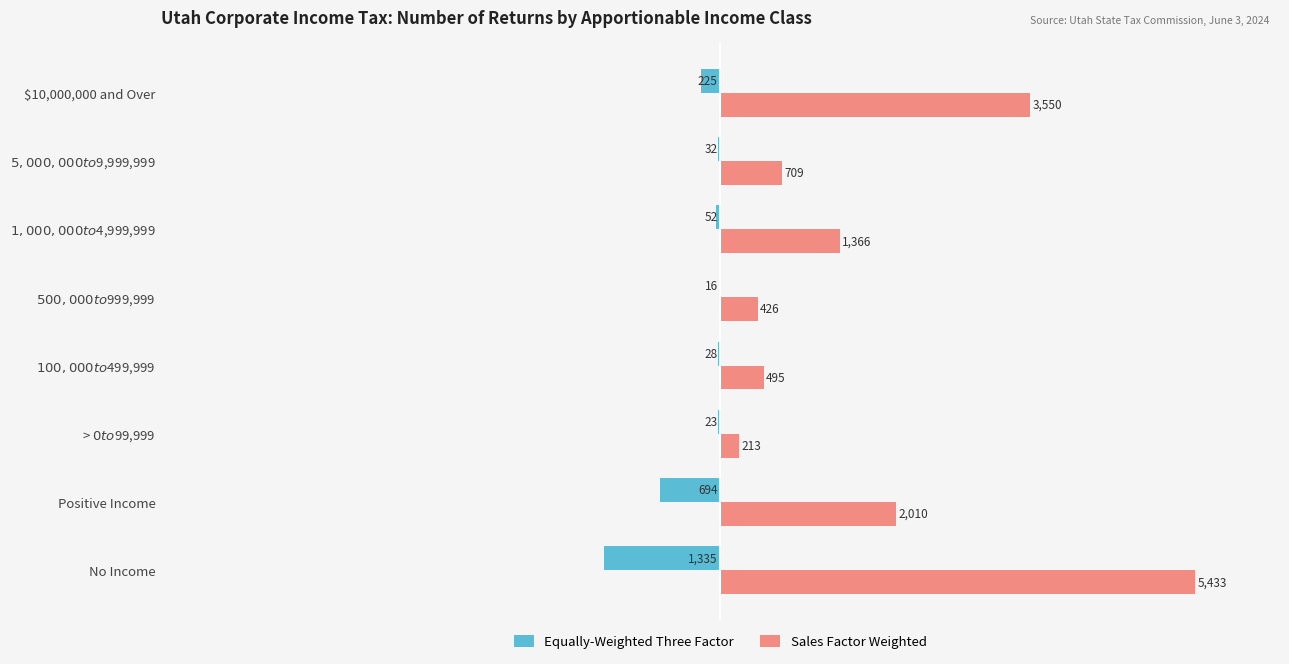

How many categories are shown in the chart?

8